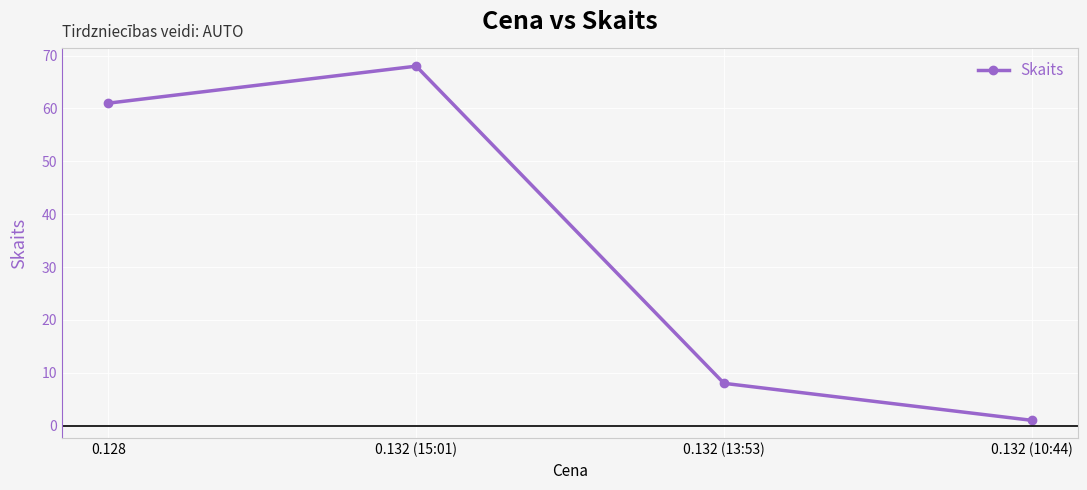

Rank the categories by value from lowest to highest.

0.132 (10:44), 0.132 (13:53), 0.128, 0.132 (15:01)